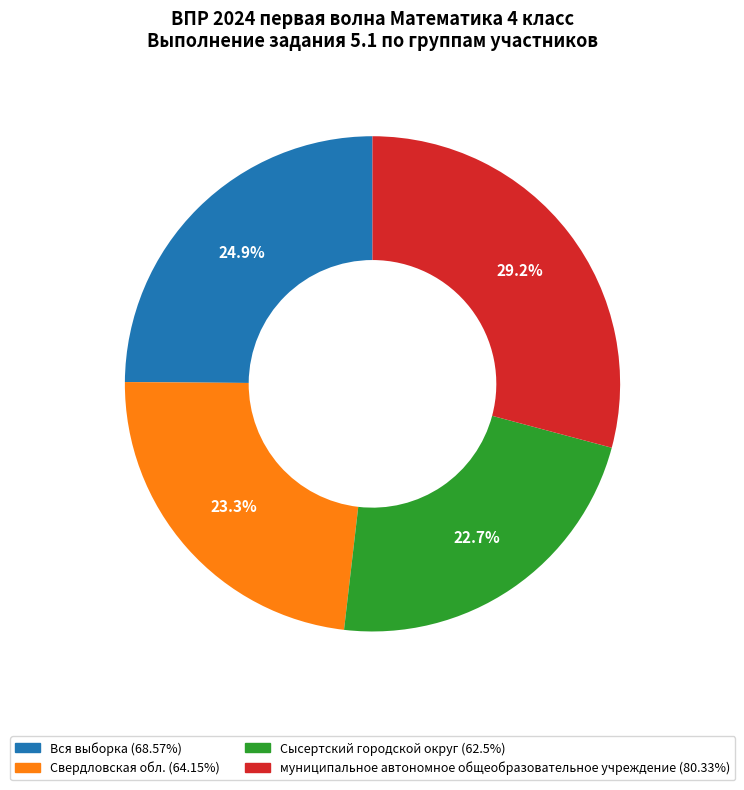

Count the number of slices in the pie.

4